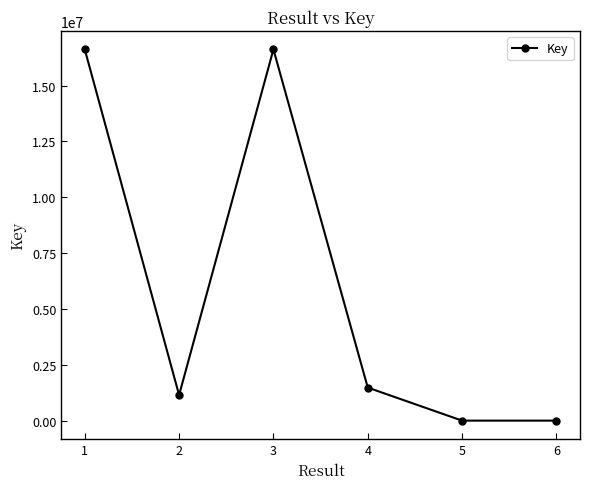

What is the difference between the maximum and second lowest values?

16615219